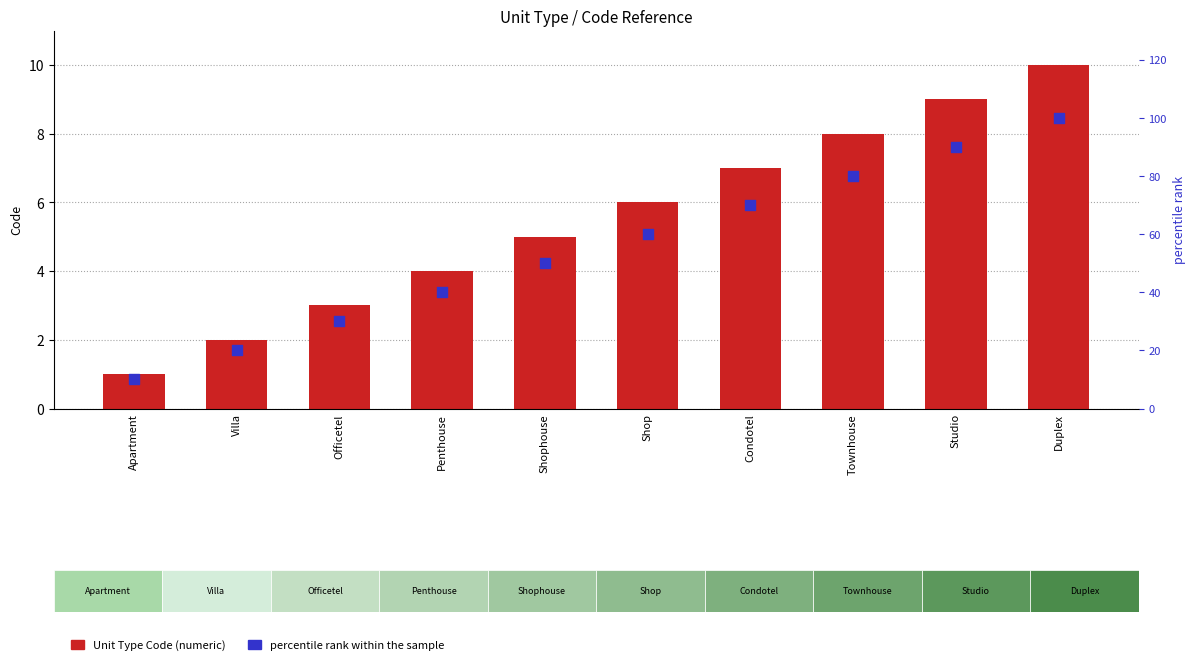

Which series reaches the maximum Y coordinate?

percentile rank within the sample